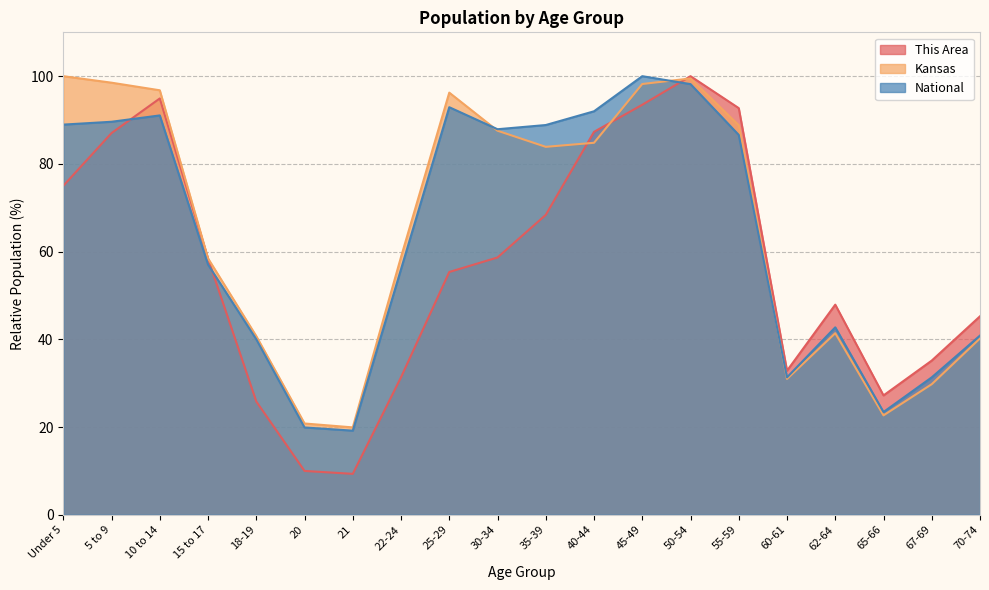

At 30-34, list the series in order from largest to smallest.

National, Kansas, This Area